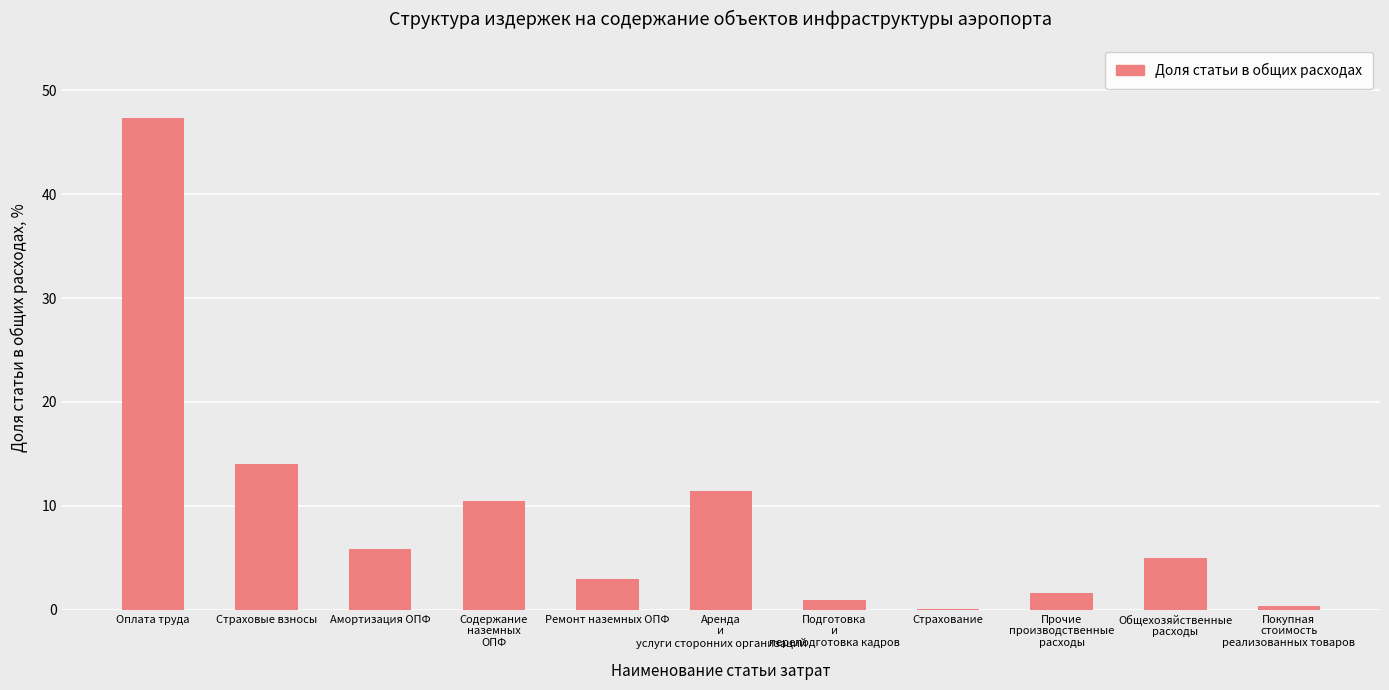

What is the change in value from Оплата труда to Общехозяйственные
расходы?

-42.3